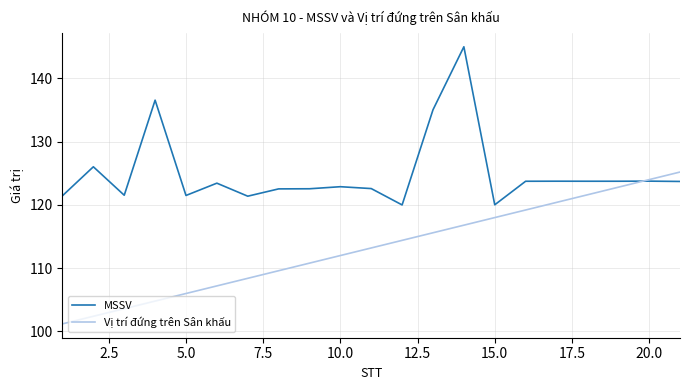

After their last crossing, which series has the higher values: Vị trí đứng trên Sân khấu or MSSV?

Vị trí đứng trên Sân khấu